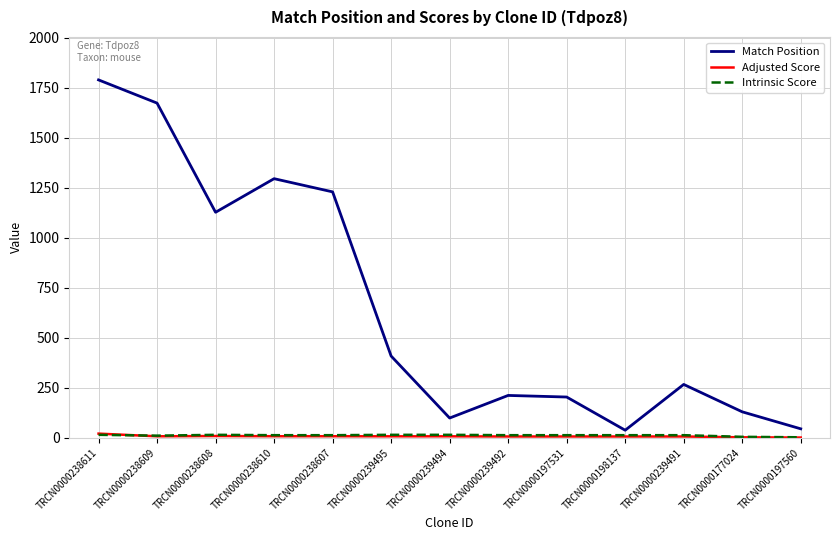

In Match Position, how many points are lower than both neighbors (excluding endpoints)?

3